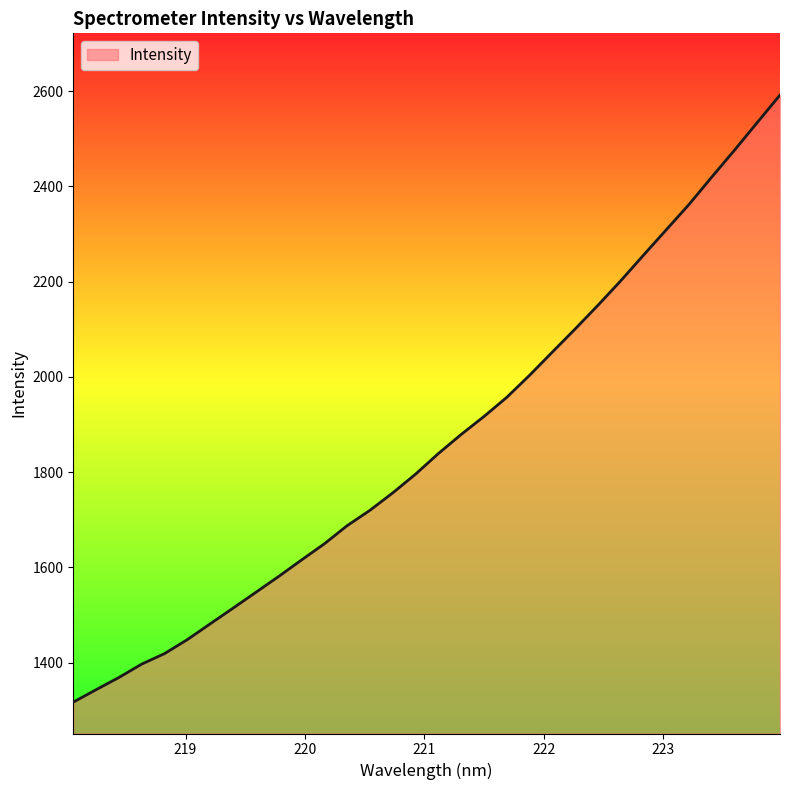

What is the difference between the maximum and minimum values?

1274.4